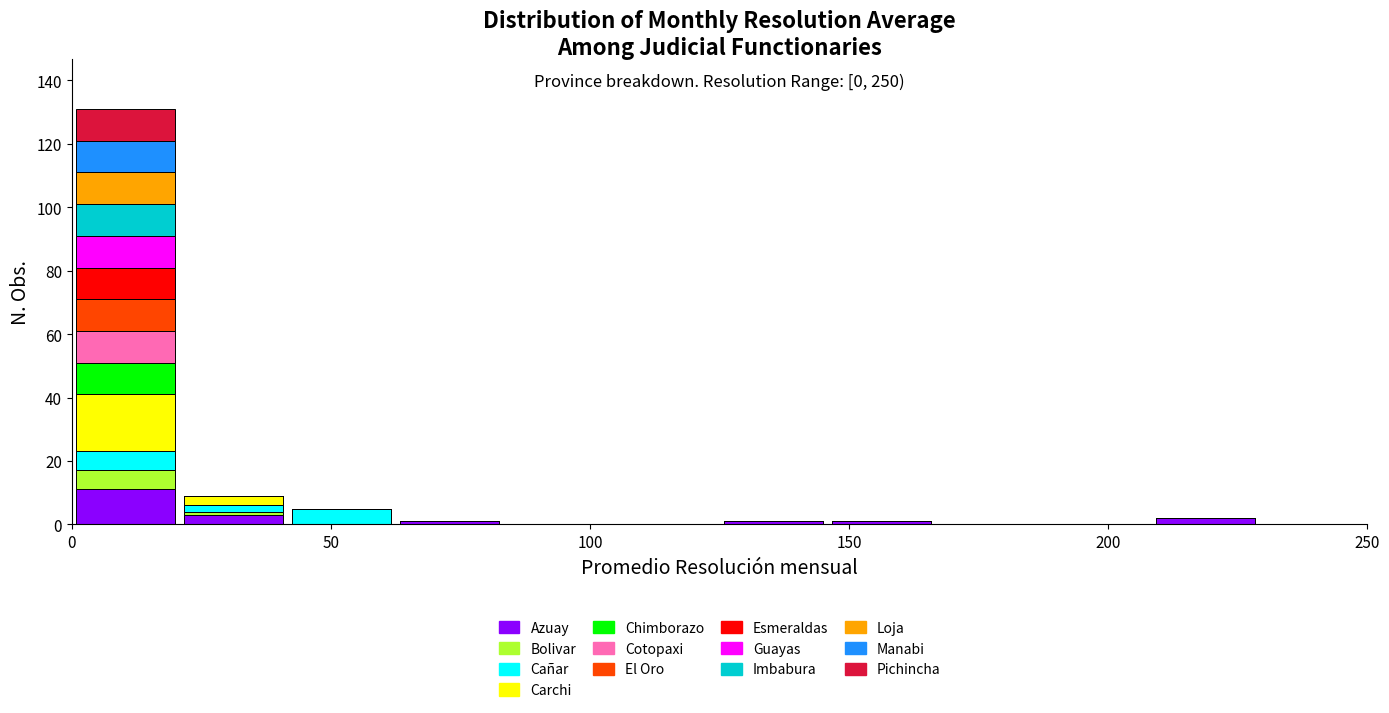

Which range on the x-axis has the tallest stacked bar (by total height)?

0 to 20